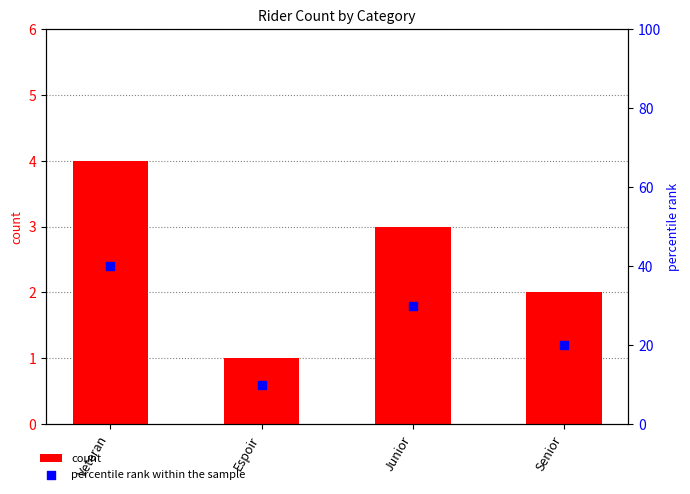

Which series has the widest spread of Y values?

percentile rank within the sample